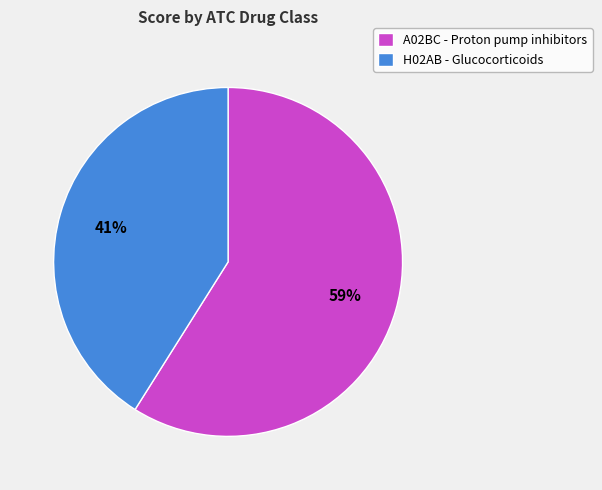

To the nearest percent, what percentage of the pie is A02BC?

59%